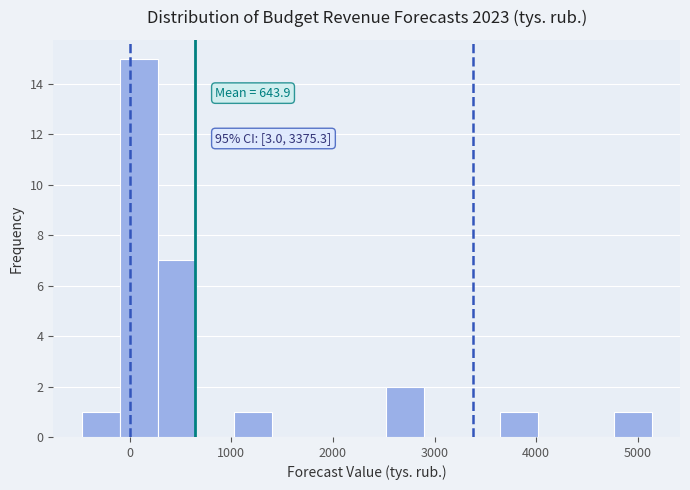

Read against the x-axis, roughly where is the centre of the tallest bar?

100